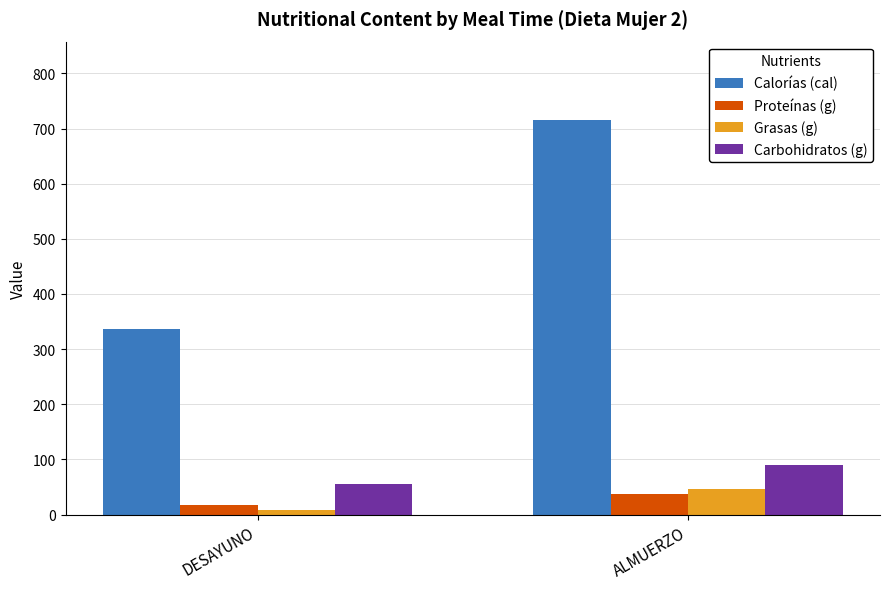

Which category has the lowest value in the Carbohidratos (g) series?

DESAYUNO